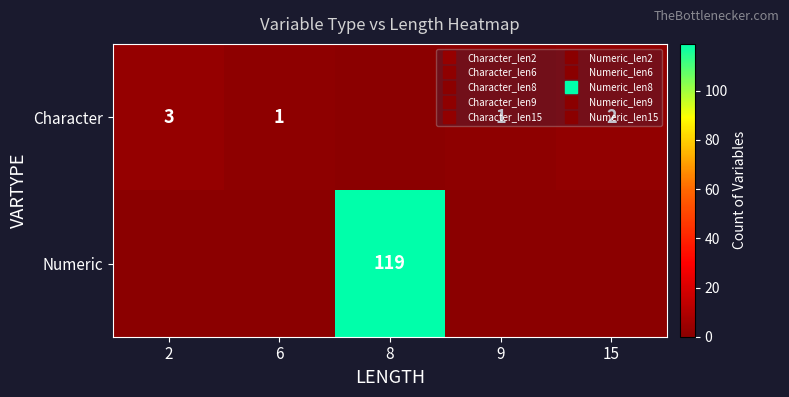

Is it true that Character equals 1 at 9?

False